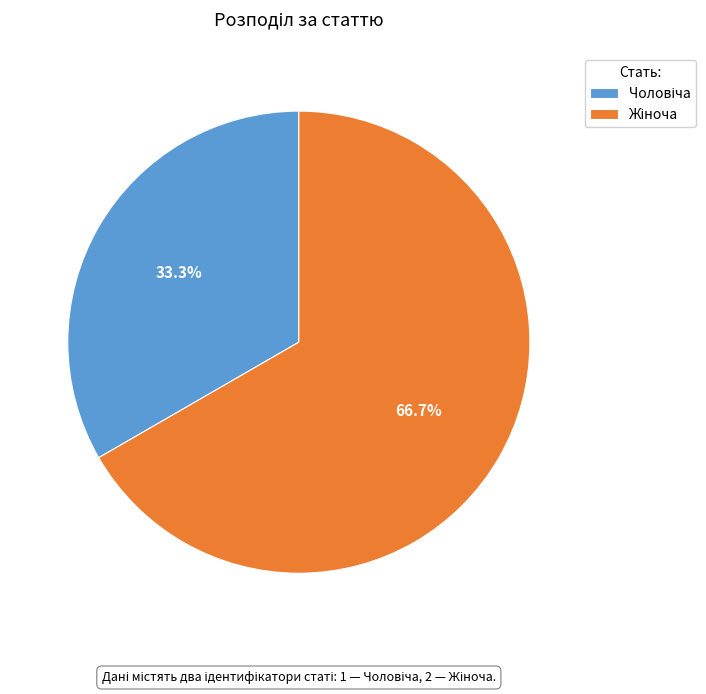

Is there any slice that represents more than half of the pie?

Yes